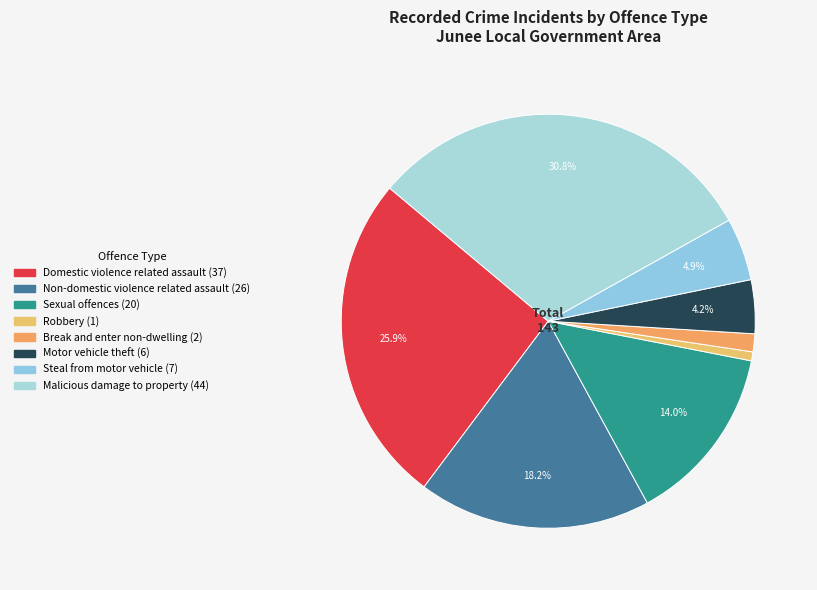

To the nearest percent, what is the difference between the largest and smallest slice percentages?

30%